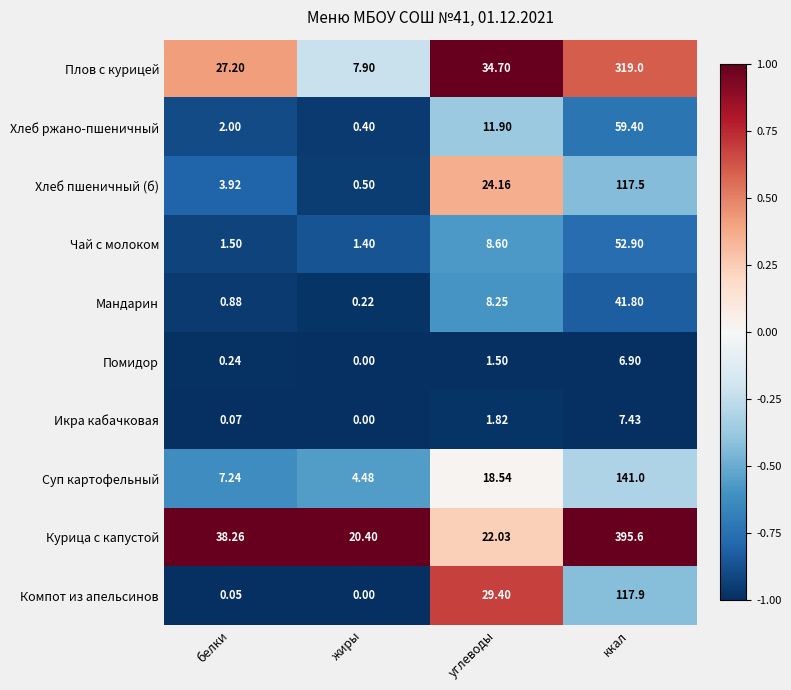

Where does the Хлеб пшеничный (б) series first go above 24?

углеводы